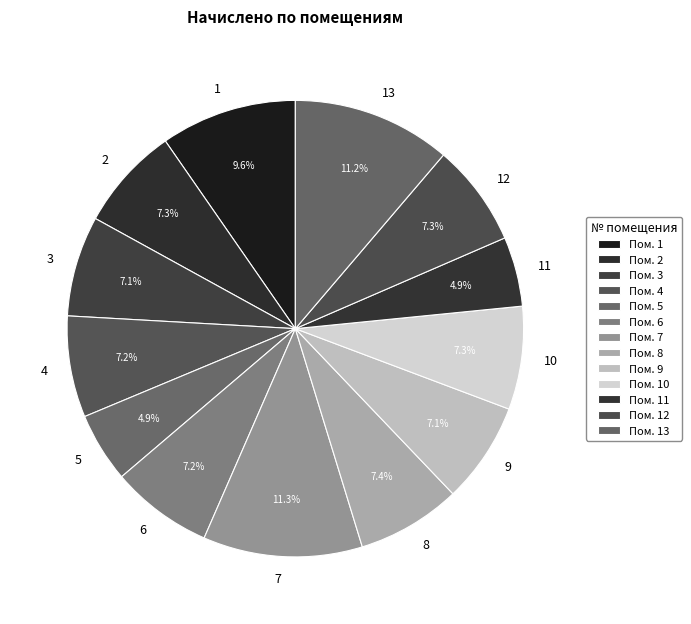

To the nearest percent, what portion does 13 represent?

11%